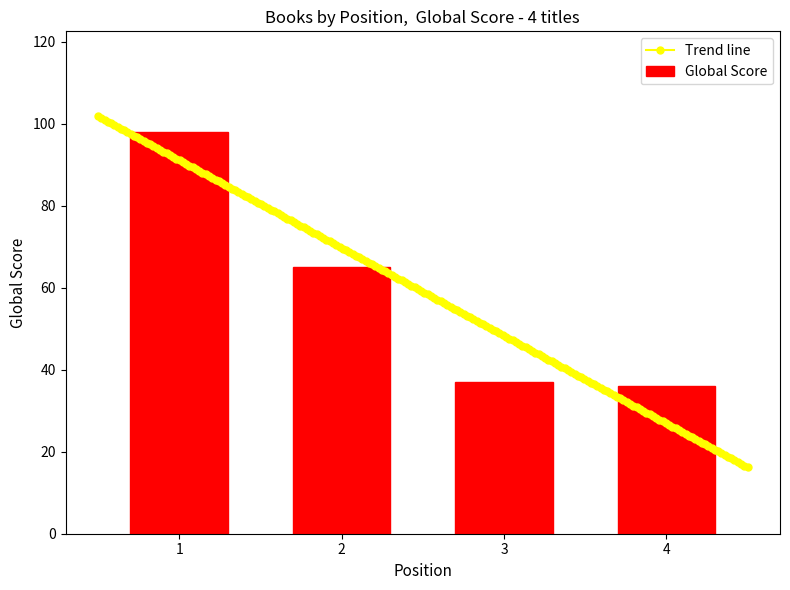

What is the maximum value shown in the chart?

98